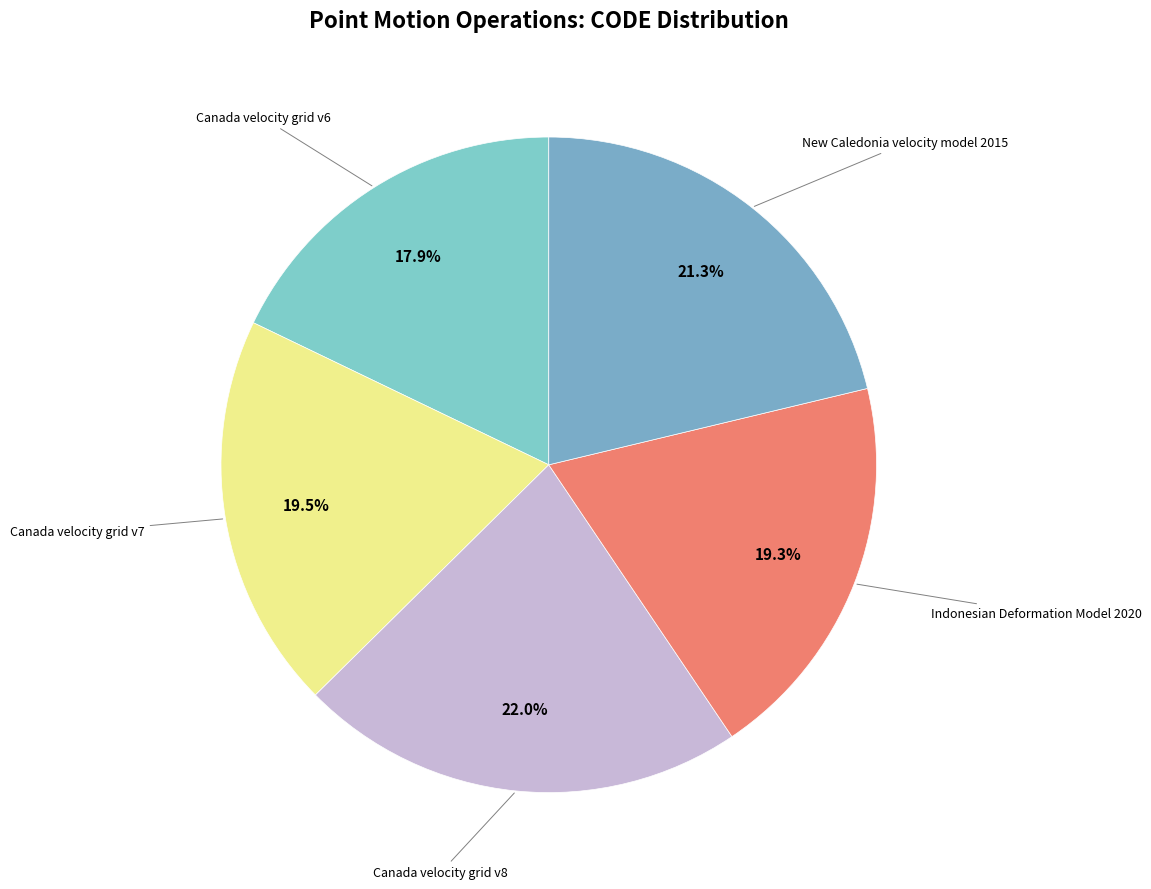

How many segments does this pie chart have?

5